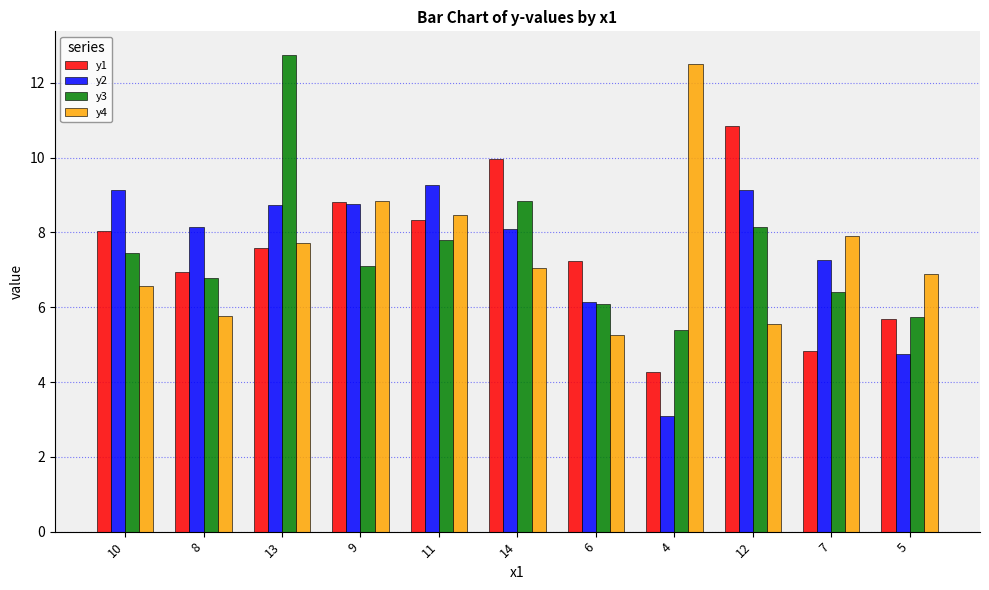

The value of y3 at 4 is 3.4. True or false?

False